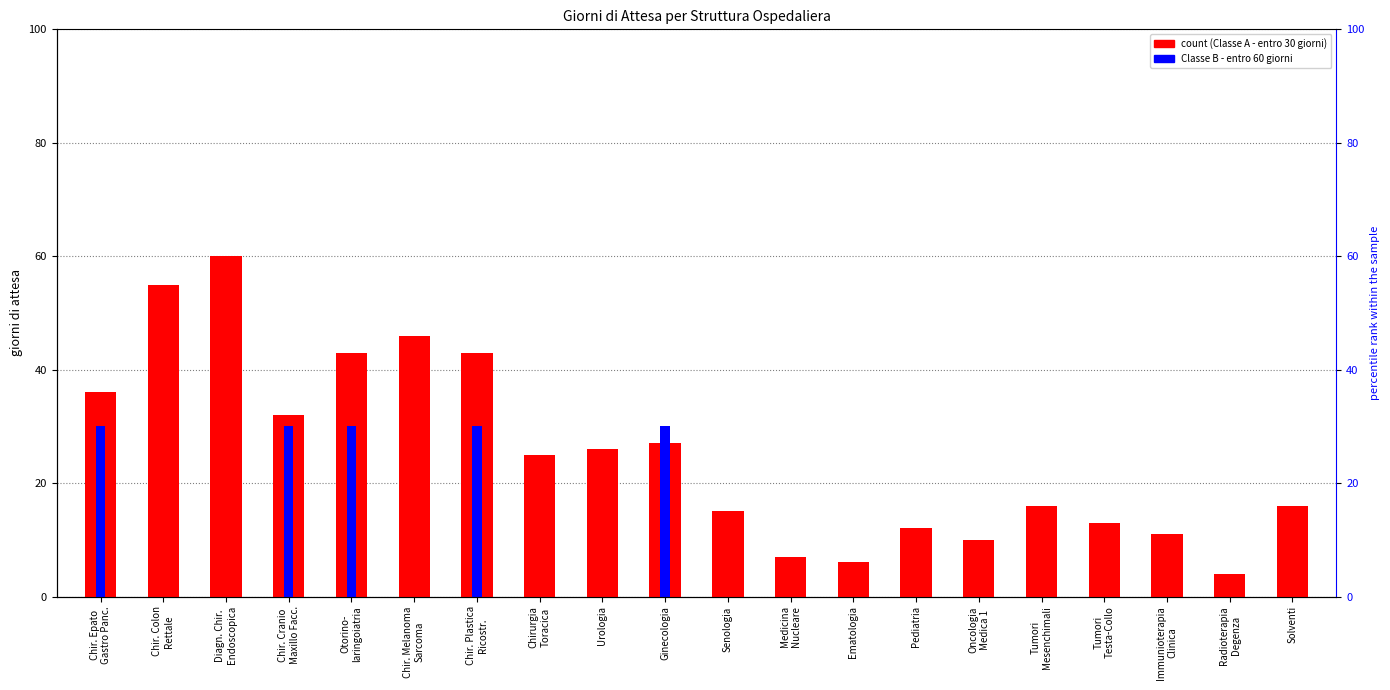

Reading right to left, list all the values displayed in this chart.

CLASSE A - Ricovero entro 30 giorni: Solventi=16	Radioterapia
Degenza=4	Immunioterapia
Clinica=11	Tumori
Testa-Collo=13	Tumori
Mesenchimali=16	Oncologia
Medica 1=10	Pediatria=12	Ematologia=6	Medicina
Nucleare=7	Senologia=15	Ginecologia=27	Urologia=26	Chirurgia
Toracica=25	Chir. Plastica
Ricostr.=43	Chir. Melanoma
Sarcoma=46	Otorino-
laringoiatria=43	Chir. Cranio
Maxillo Facc.=32	Diagn. Chir.
Endoscopica=60	Chir. Colon
Rettale=55	Chir. Epato
Gastro Panc.=36
CLASSE B - Ricovero entro 60 giorni: Solventi=0	Radioterapia
Degenza=0	Immunioterapia
Clinica=0	Tumori
Testa-Collo=0	Tumori
Mesenchimali=0	Oncologia
Medica 1=0	Pediatria=0	Ematologia=0	Medicina
Nucleare=0	Senologia=0	Ginecologia=30	Urologia=0	Chirurgia
Toracica=0	Chir. Plastica
Ricostr.=30	Chir. Melanoma
Sarcoma=0	Otorino-
laringoiatria=30	Chir. Cranio
Maxillo Facc.=30	Diagn. Chir.
Endoscopica=0	Chir. Colon
Rettale=0	Chir. Epato
Gastro Panc.=30